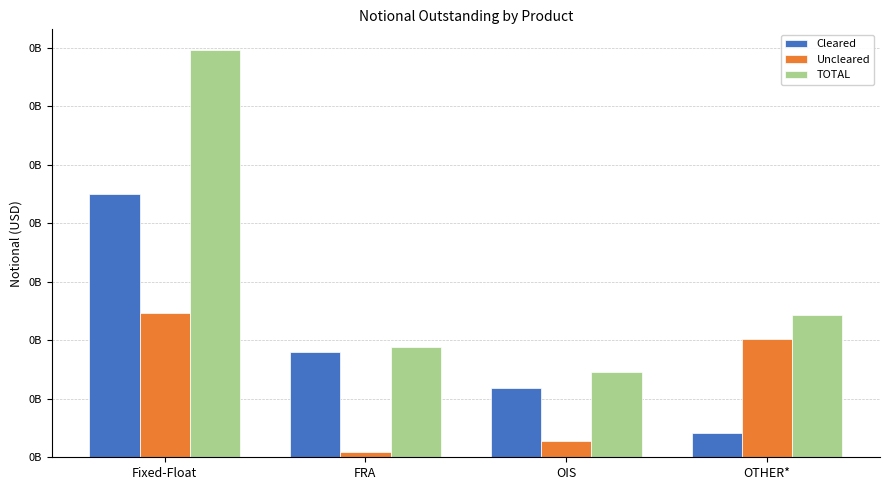

Which series has the largest total across all categories?

TOTAL